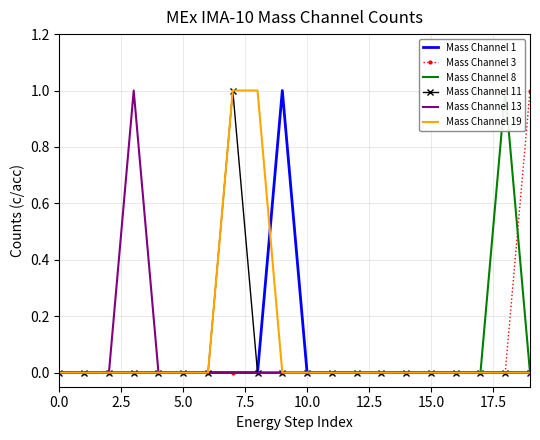

True or false: Mass Channel 11 and Mass Channel 3 intersect in this chart.

False